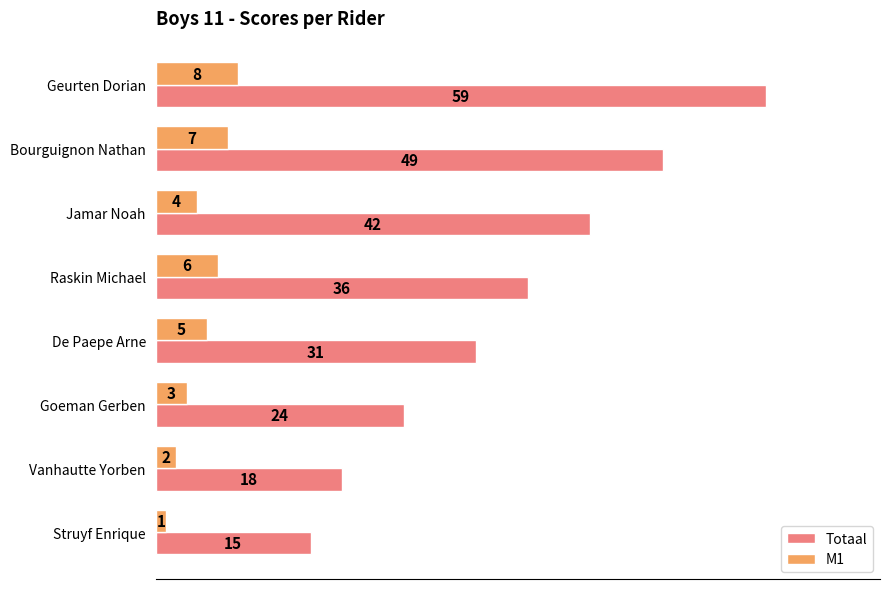

What is the spread (max minus min) of values at Jamar Noah?

38